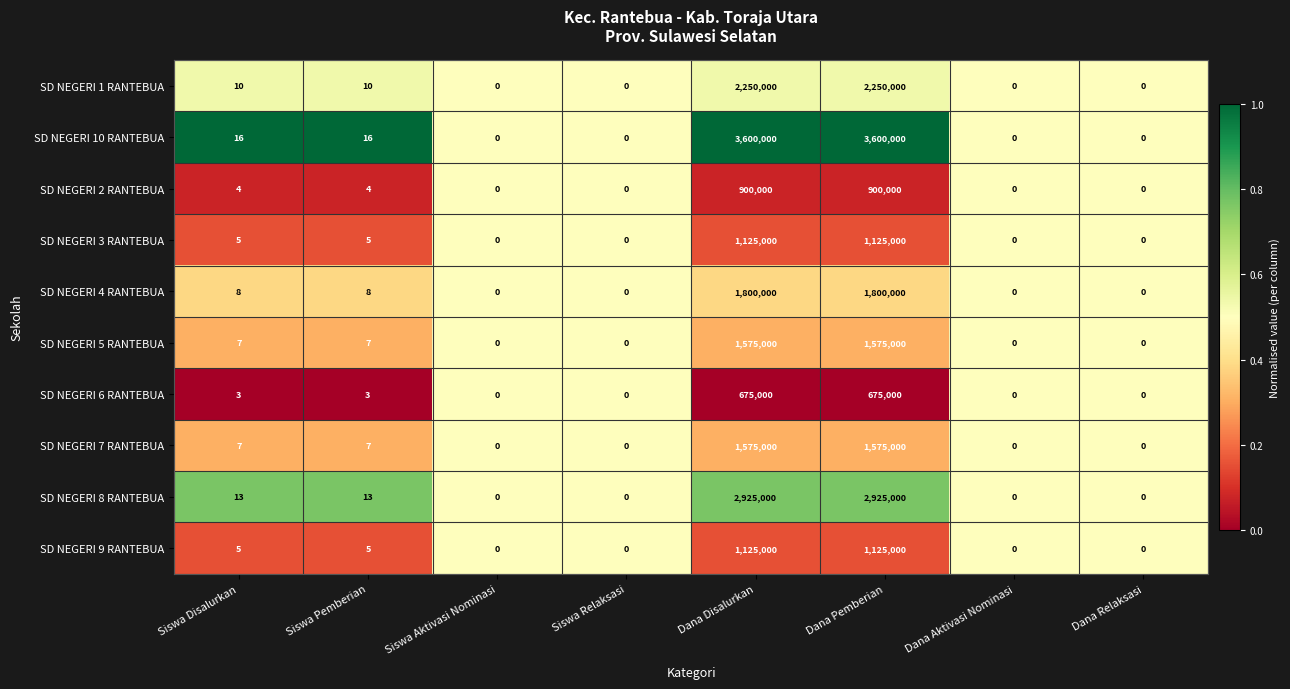

What is the sum of all SD NEGERI 2 RANTEBUA values?

1800008